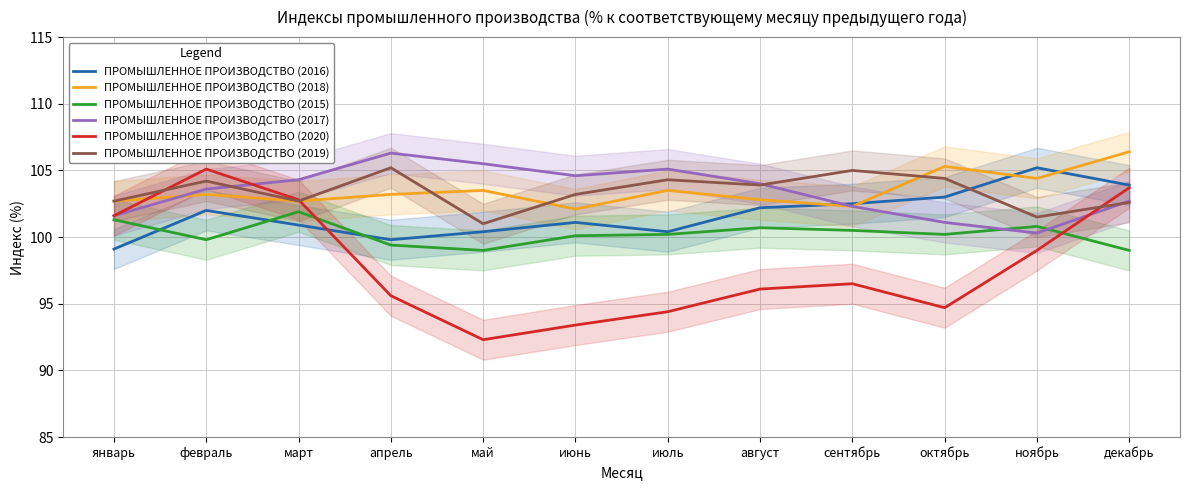

List the labels in order of ПРОМЫШЛЕННОЕ ПРОИЗВОДСТВО (2018) value, smallest first.

июнь, сентябрь, январь, март, август, февраль, апрель, май, июль, ноябрь, октябрь, декабрь